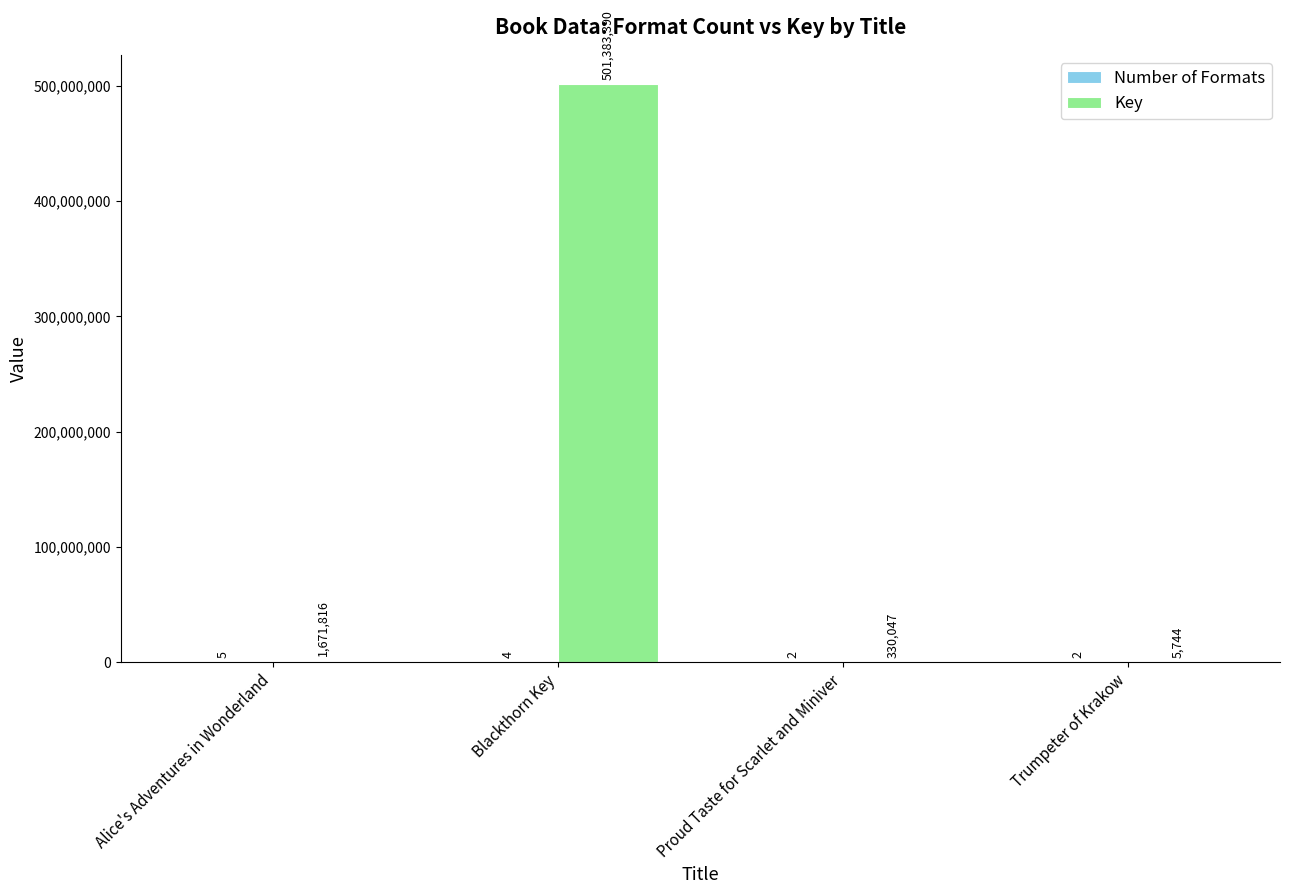

Which series changed the most between Blackthorn Key and Trumpeter of Krakow?

Key